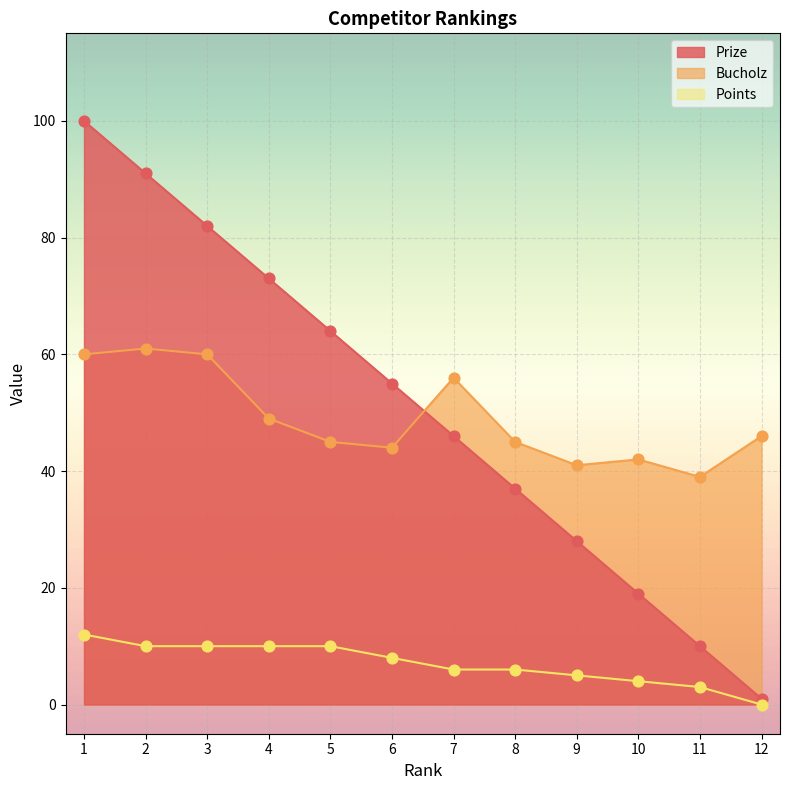

Which series has the widest spread of Y values?

Prize